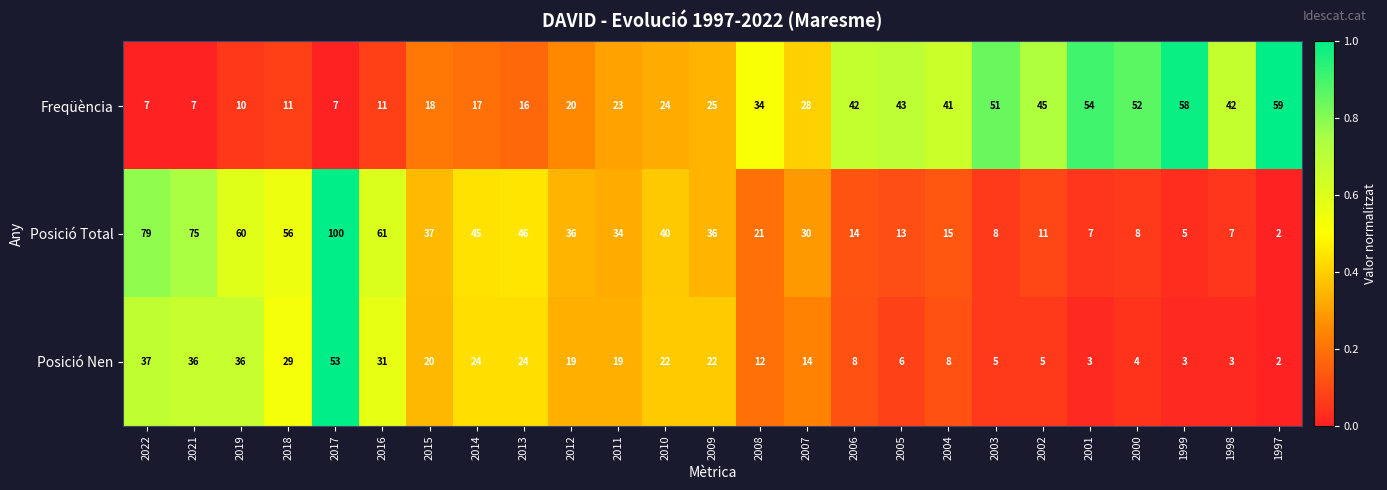

At how many categories does at least one series exceed 16?

25